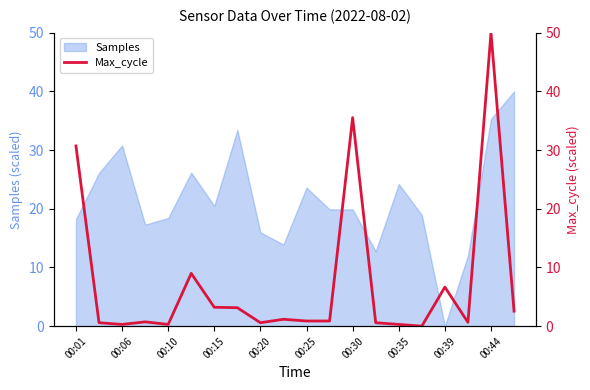

Is it true that Samples equals 15.2 at 00:25?

False